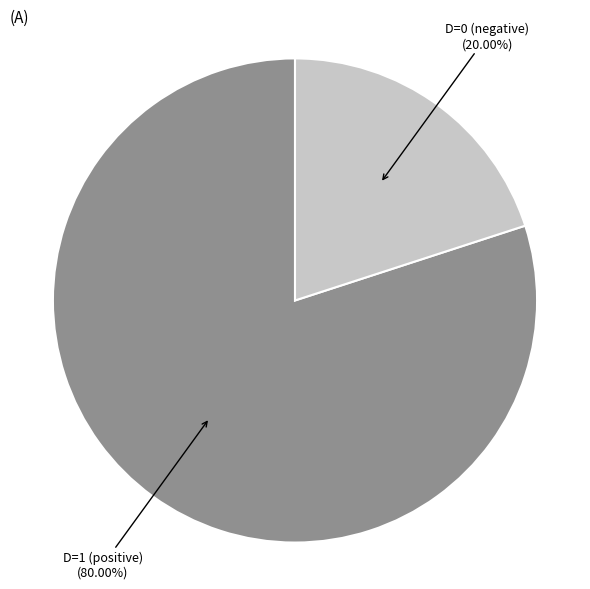

Is there any slice that represents more than half of the pie?

Yes